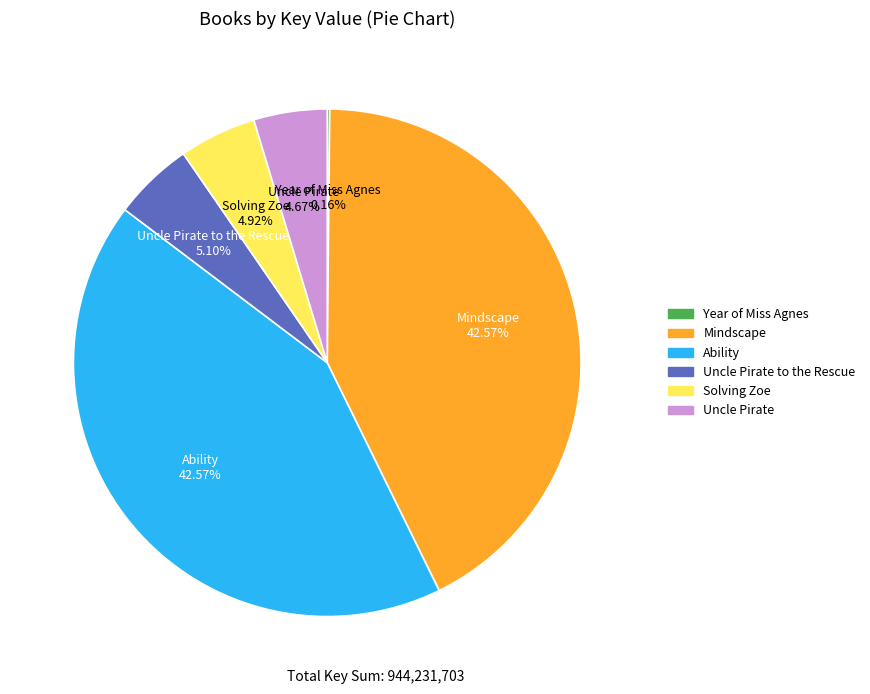

Do Mindscape and Solving Zoe together represent more than half of the pie?

No